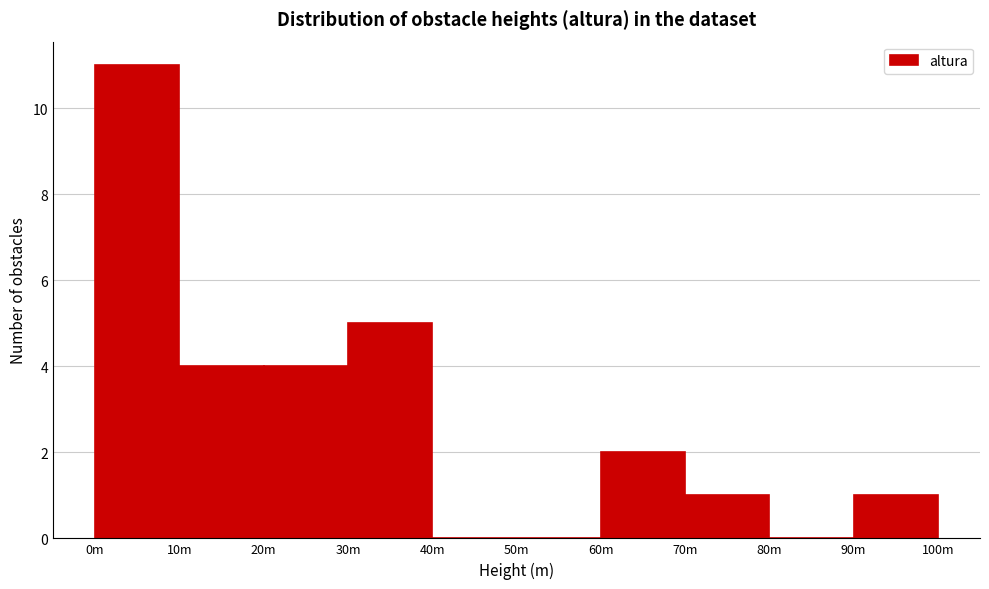

Reading right to left, extract all data points from this chart.

90m=1	80m=0	70m=1	60m=2	50m=0	40m=0	30m=5	20m=4	10m=4	0m=11